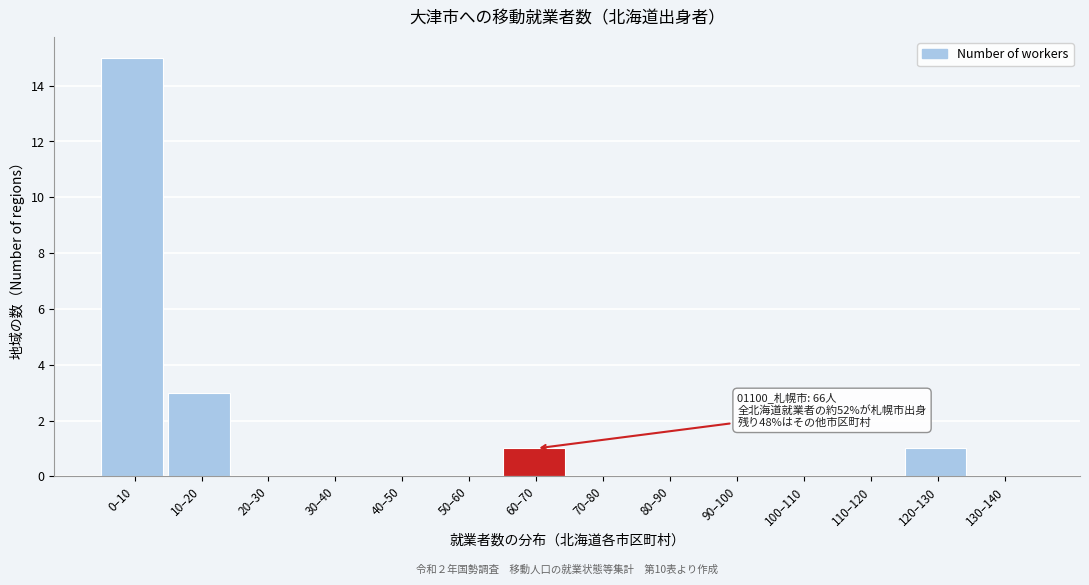

Reading left to right, list all the values displayed in this chart.

0–10=15	10–20=3	20–30=0	30–40=0	40–50=0	50–60=0	60–70=1	70–80=0	80–90=0	90–100=0	100–110=0	110–120=0	120–130=1	130–140=0